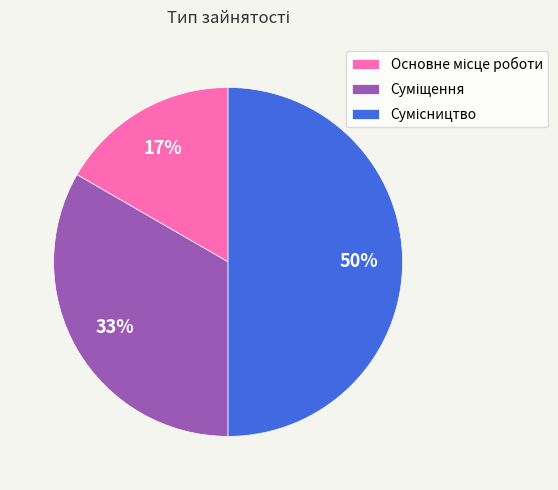

To the nearest percent, what is the difference between the largest and smallest slice percentages?

33%